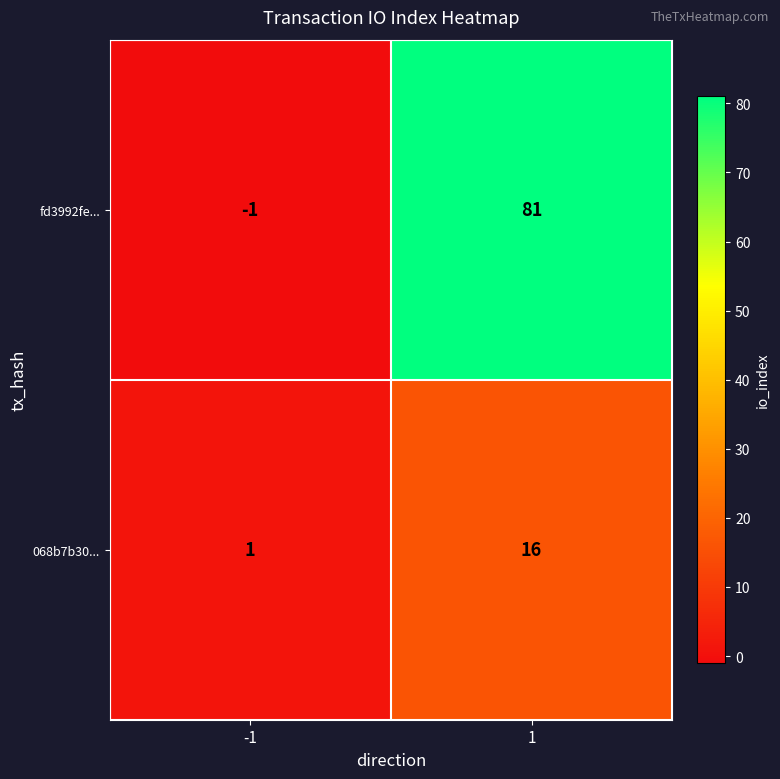

What is the total value across all series at 1?

97